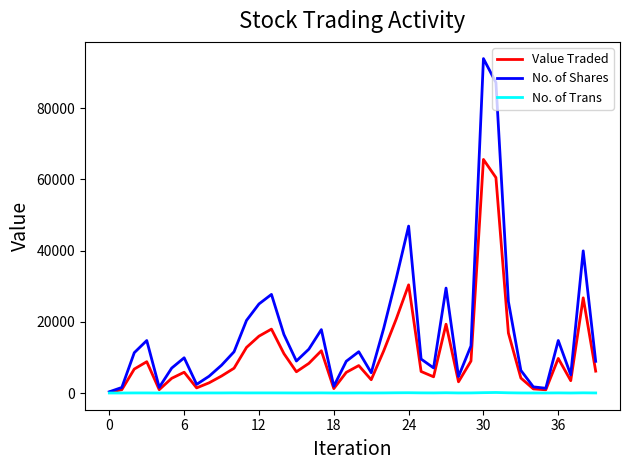

Rank the series by their maximum value, from highest to lowest.

No. of Shares, Value Traded, No. of Trans